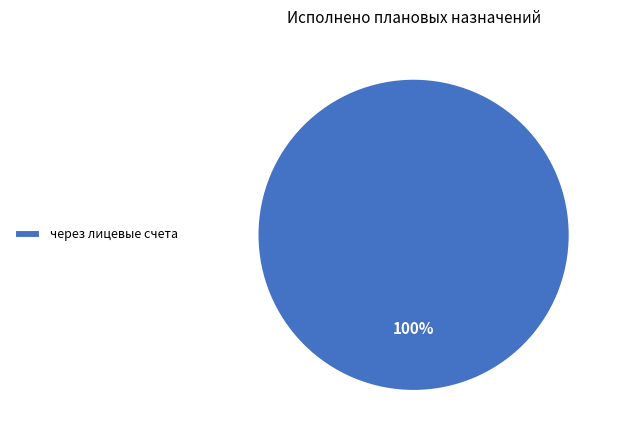

True or false: через лицевые счета accounts for 100% of the total.

True